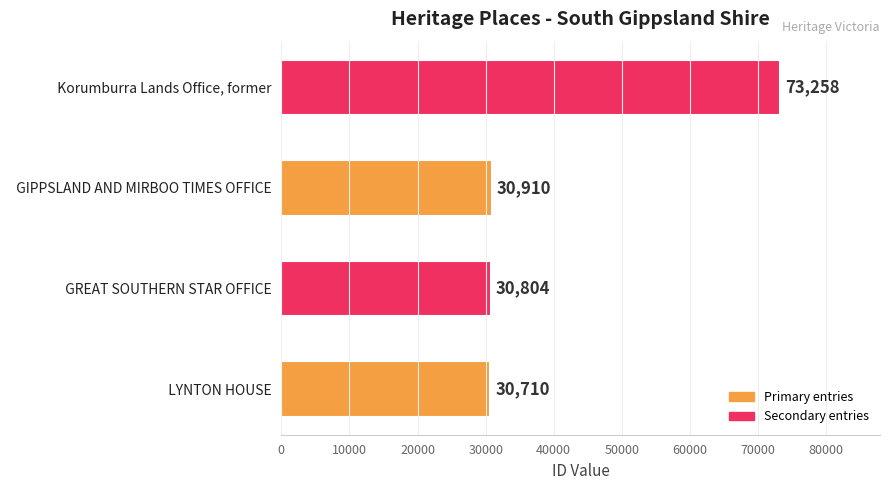

The value at   Korumburra Lands Office, former is 73258. True or false?

True